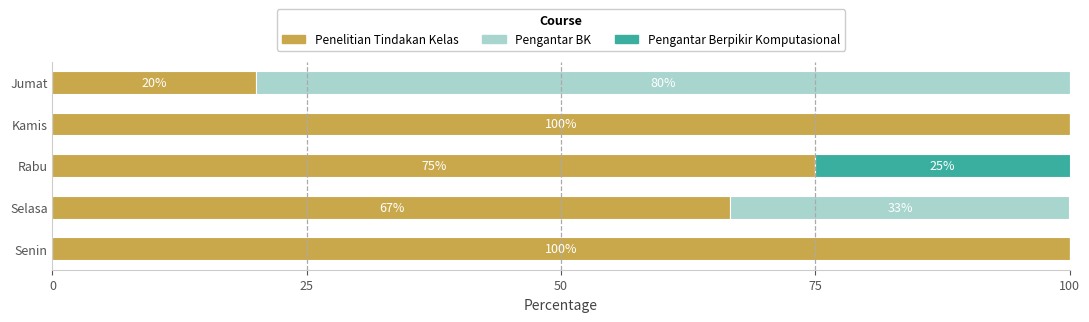

What is the total value across all series at Rabu?

100.0